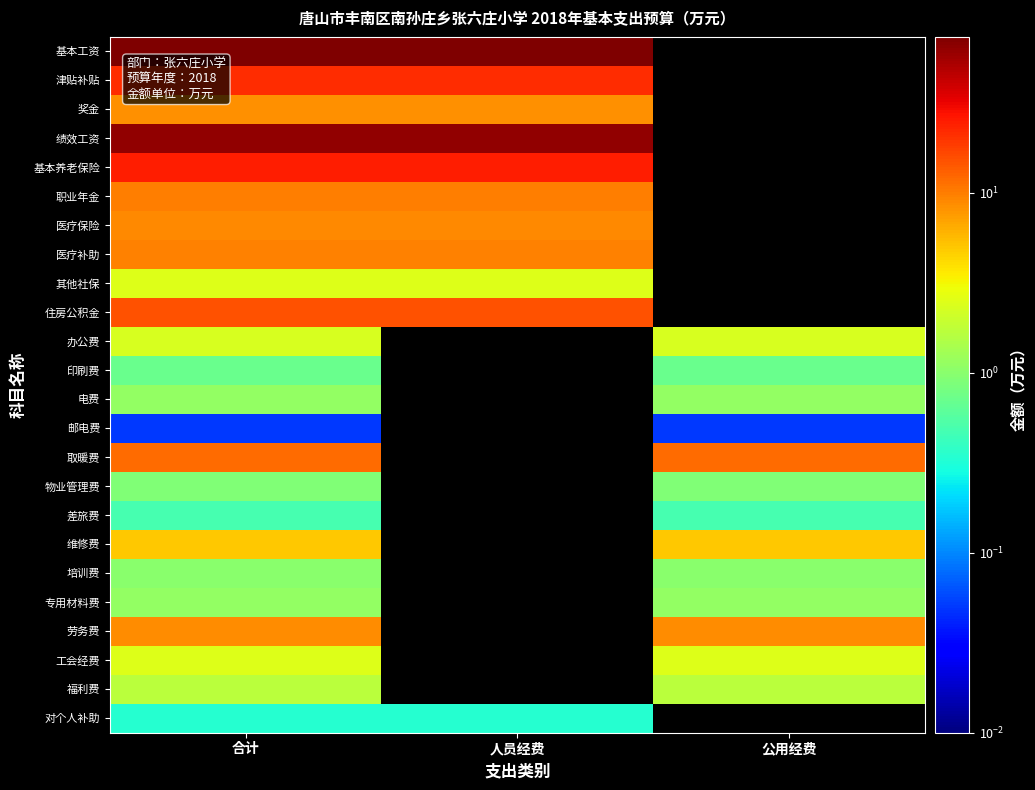

At which label does 绩效工资 reach its peak?

合计